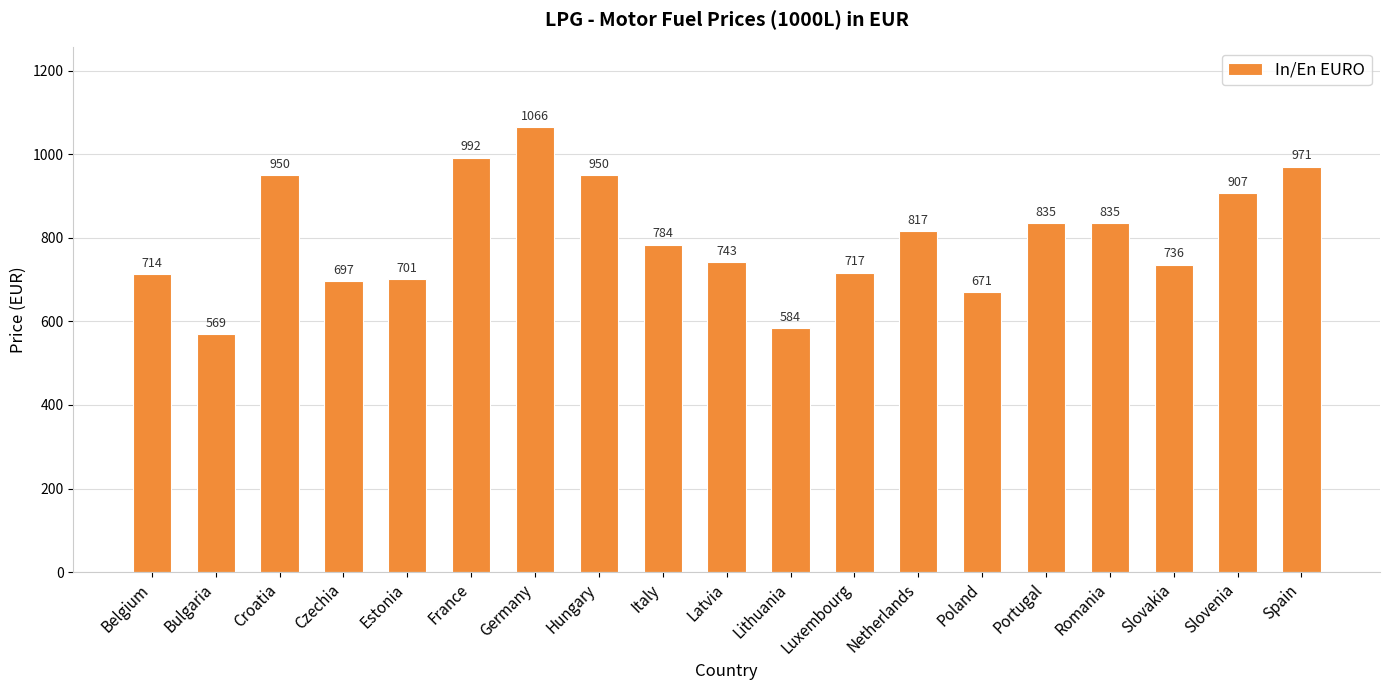

At which category does the chart reach its peak across all series?

Germany